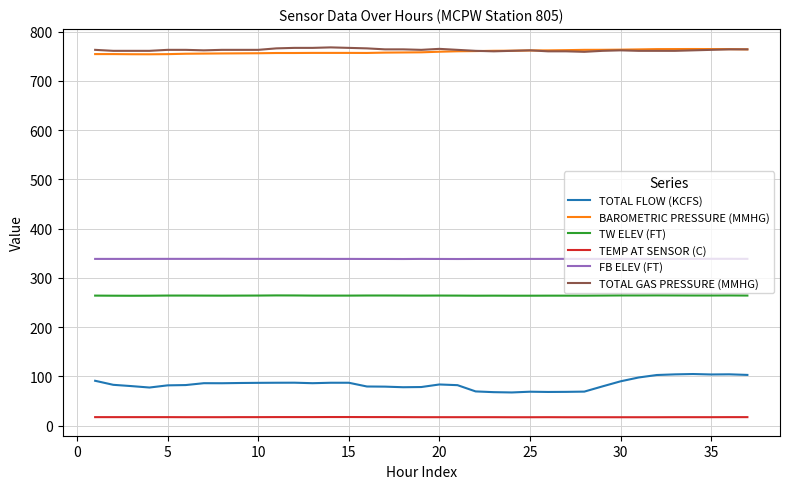

What is the maximum value shown in the chart?

768.0